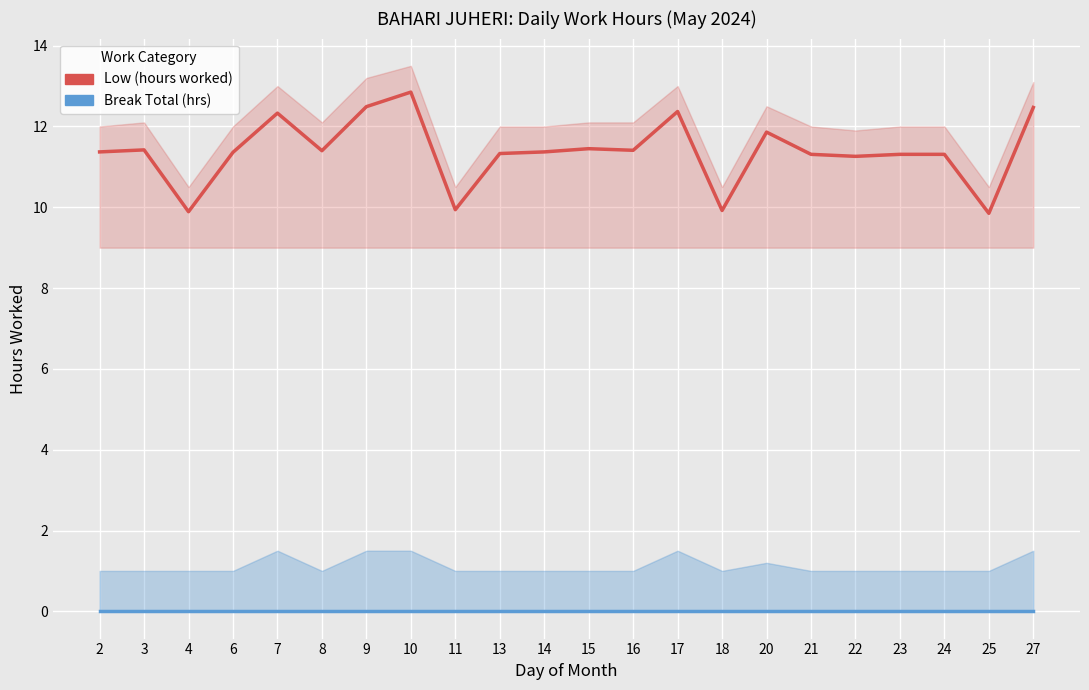

What are all the series names shown in the legend?

Low (hours worked), Break Total (hrs)